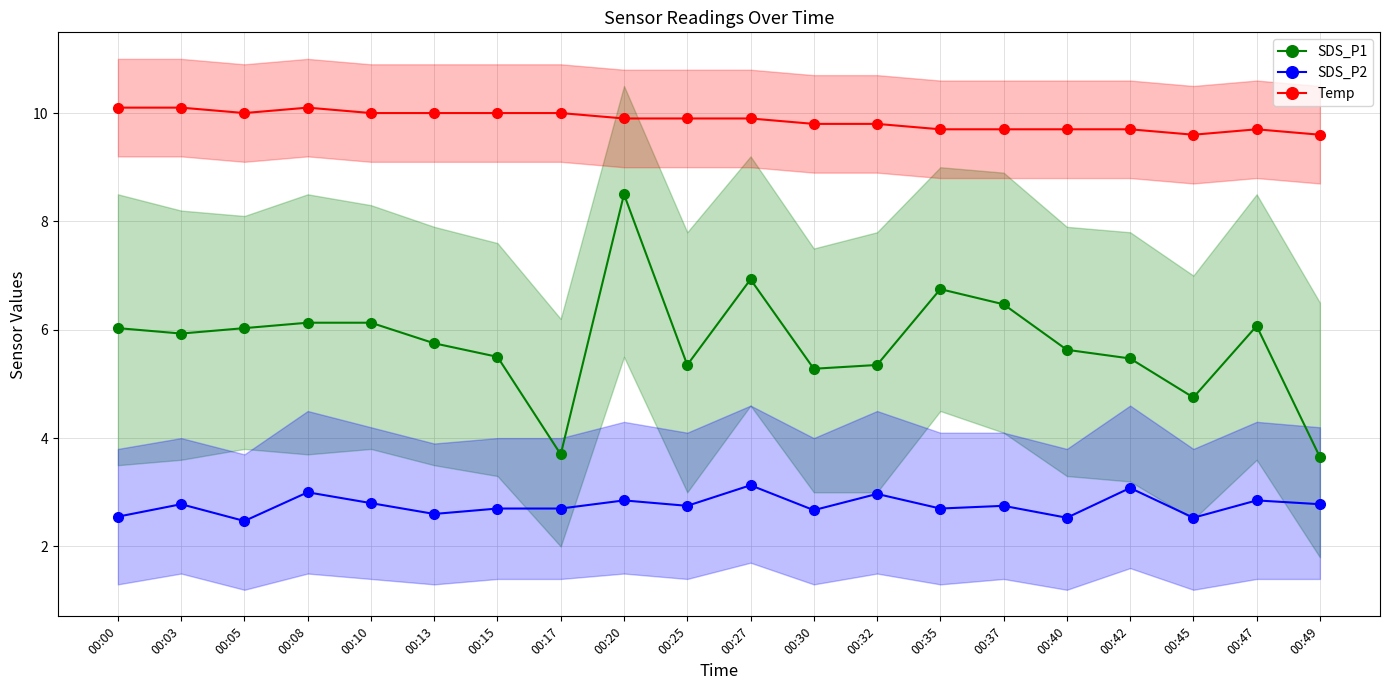

At which label is SDS_P2 closest to 2?

00:05